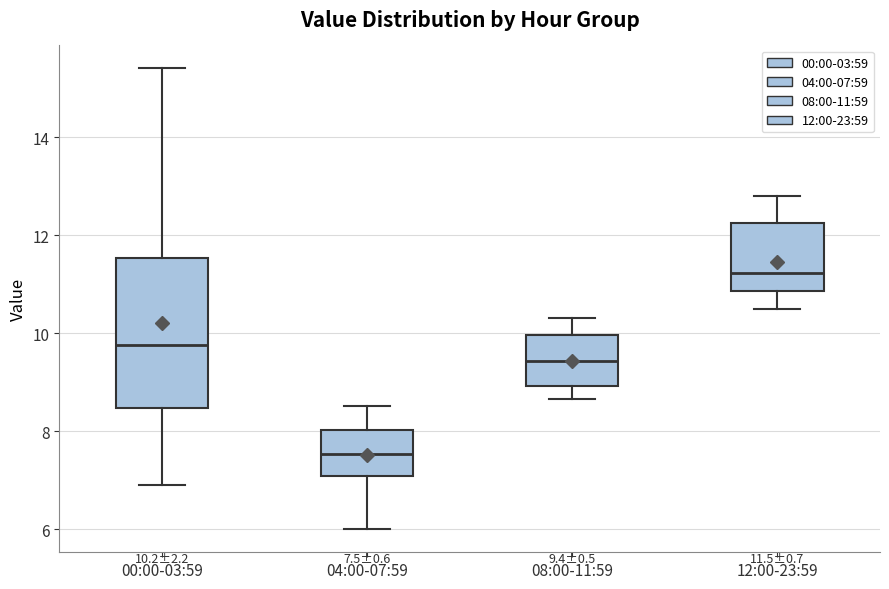

Which box's median line is the lowest?

04:00-07:59